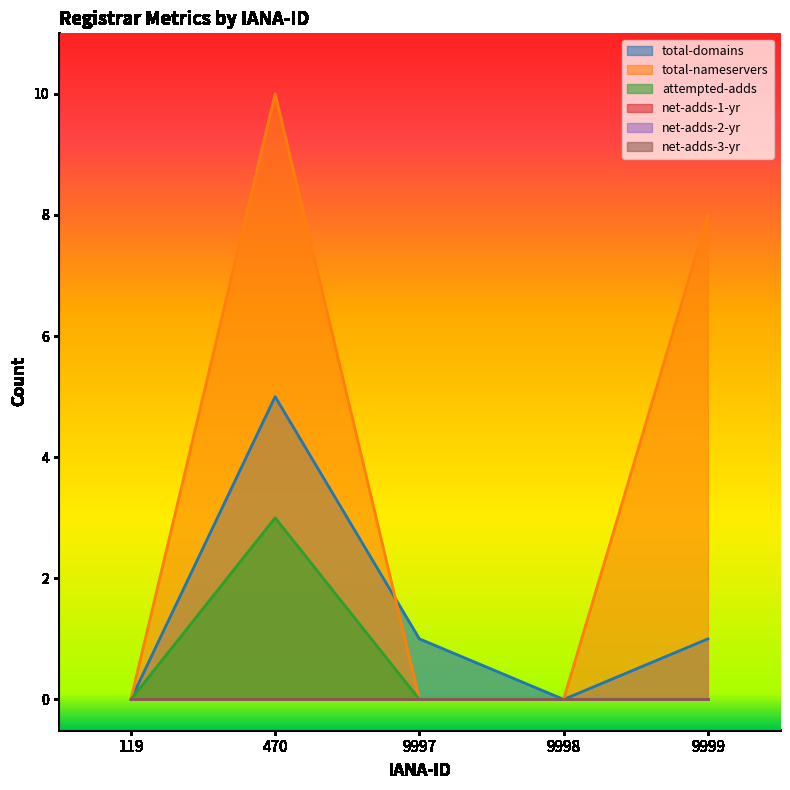

True or false: total-domains and attempted-adds intersect in this chart.

False